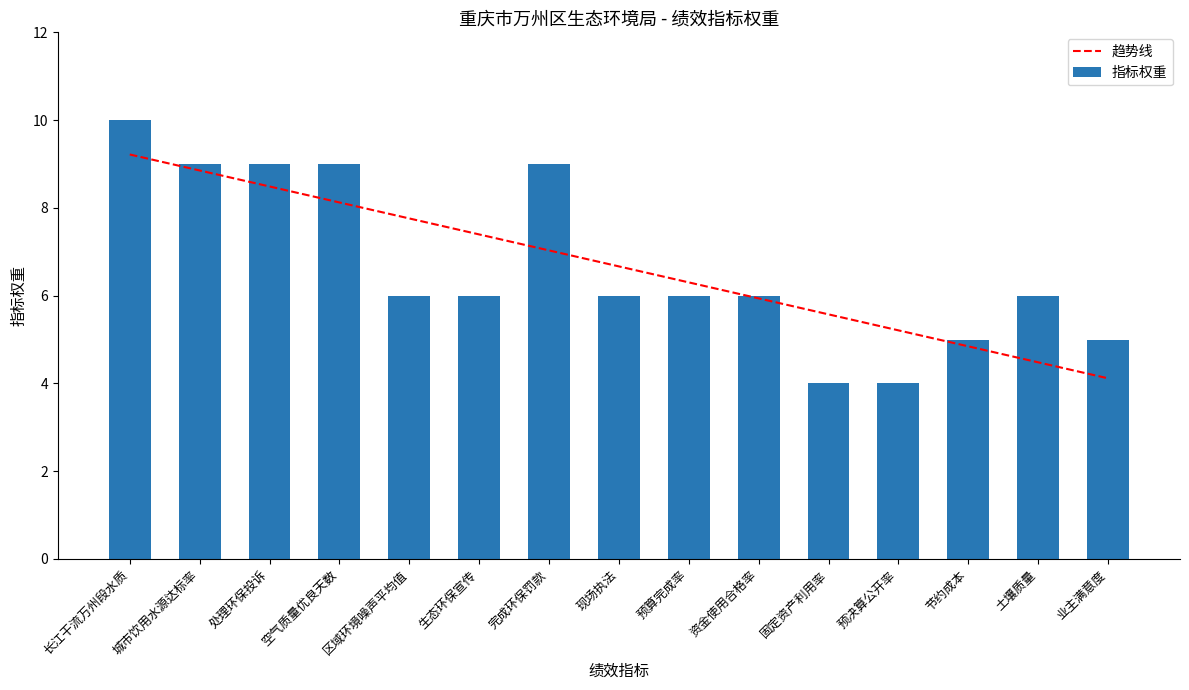

Is it true that 指标权重 equals 6.8 at 预决算公开率?

False